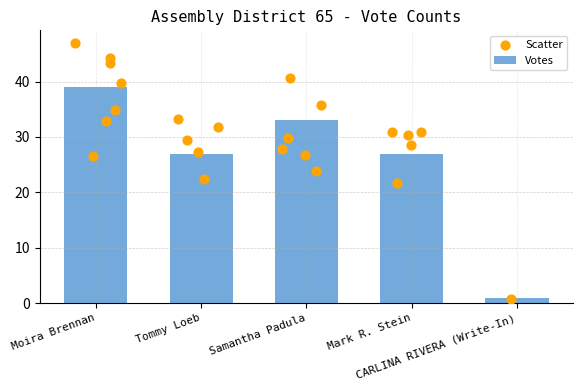

Between CARLINA RIVERA (Write-In) and Moira Brennan, which is larger?

Moira Brennan